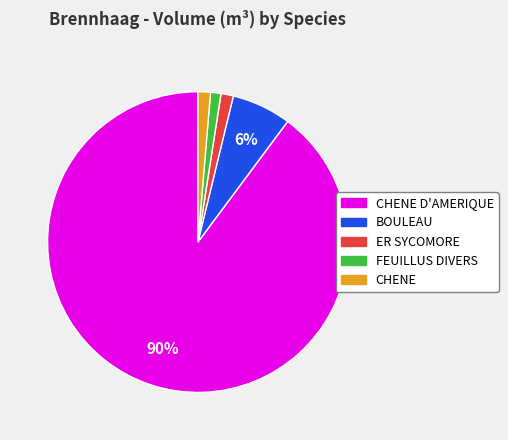

To the nearest percent, what is the average slice percentage?

20%